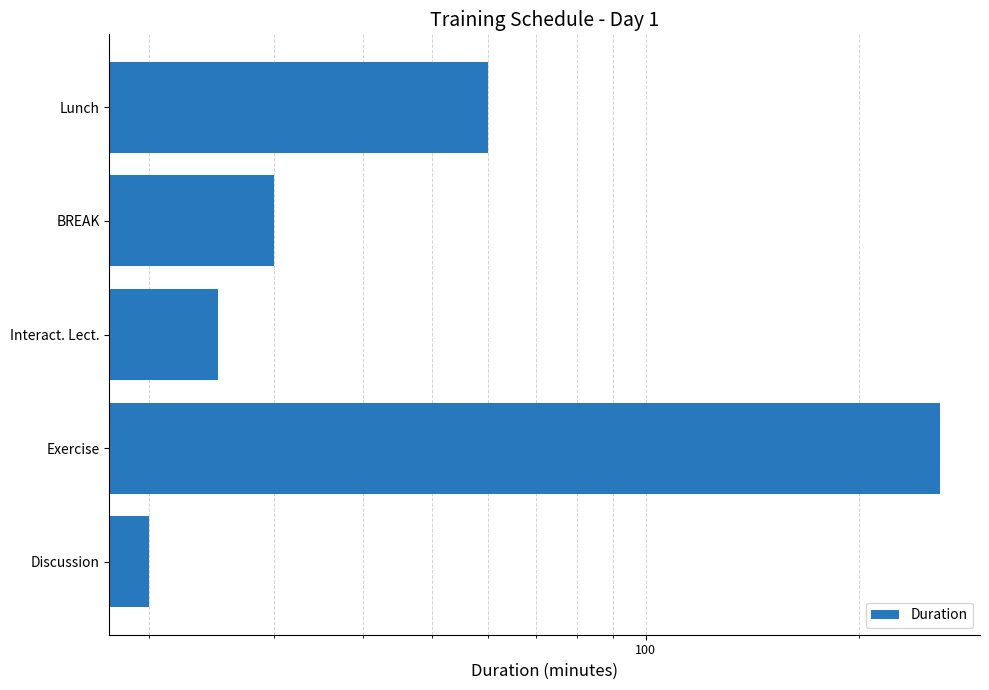

Reading right to left, what are all the values shown in this chart?

60	30	25	260	20